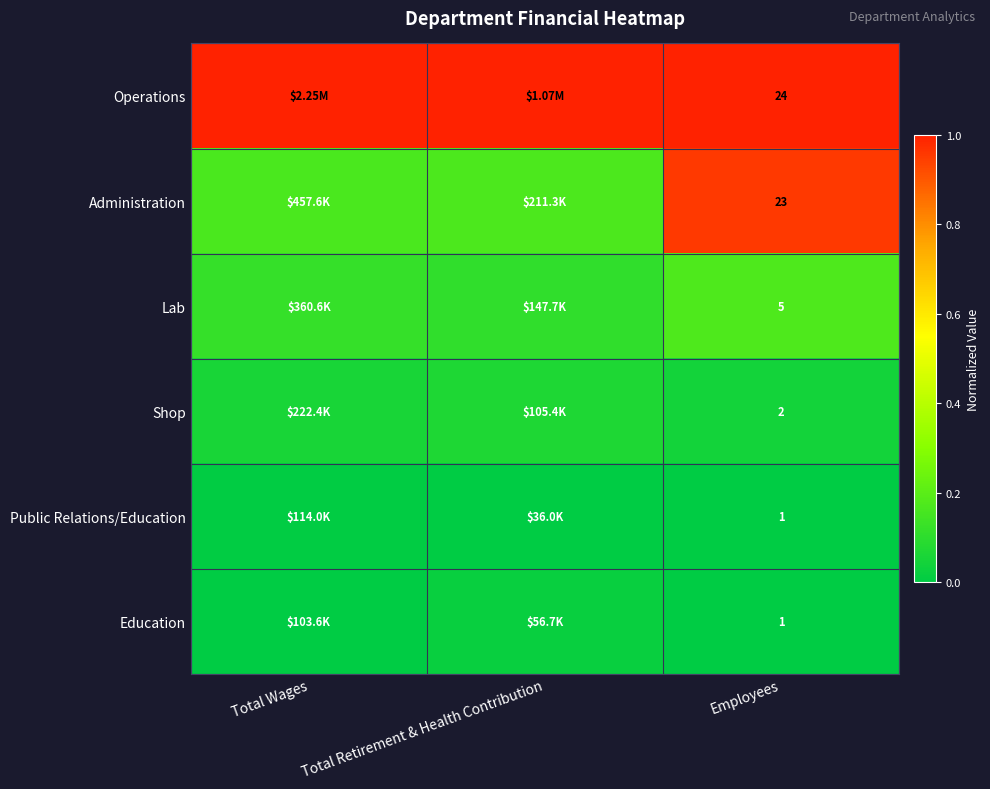

At how many categories does at least one series exceed 0?

3